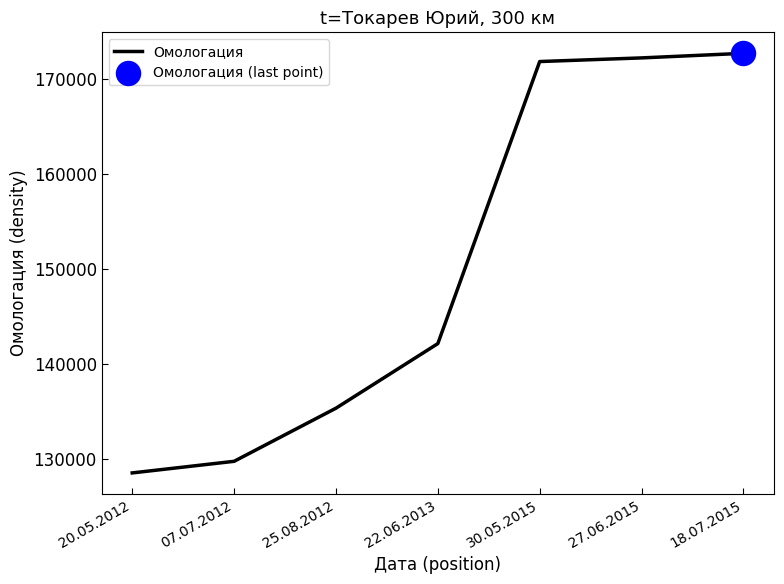

What is the change in value from 07.07.2012 to 25.08.2012?

+5602